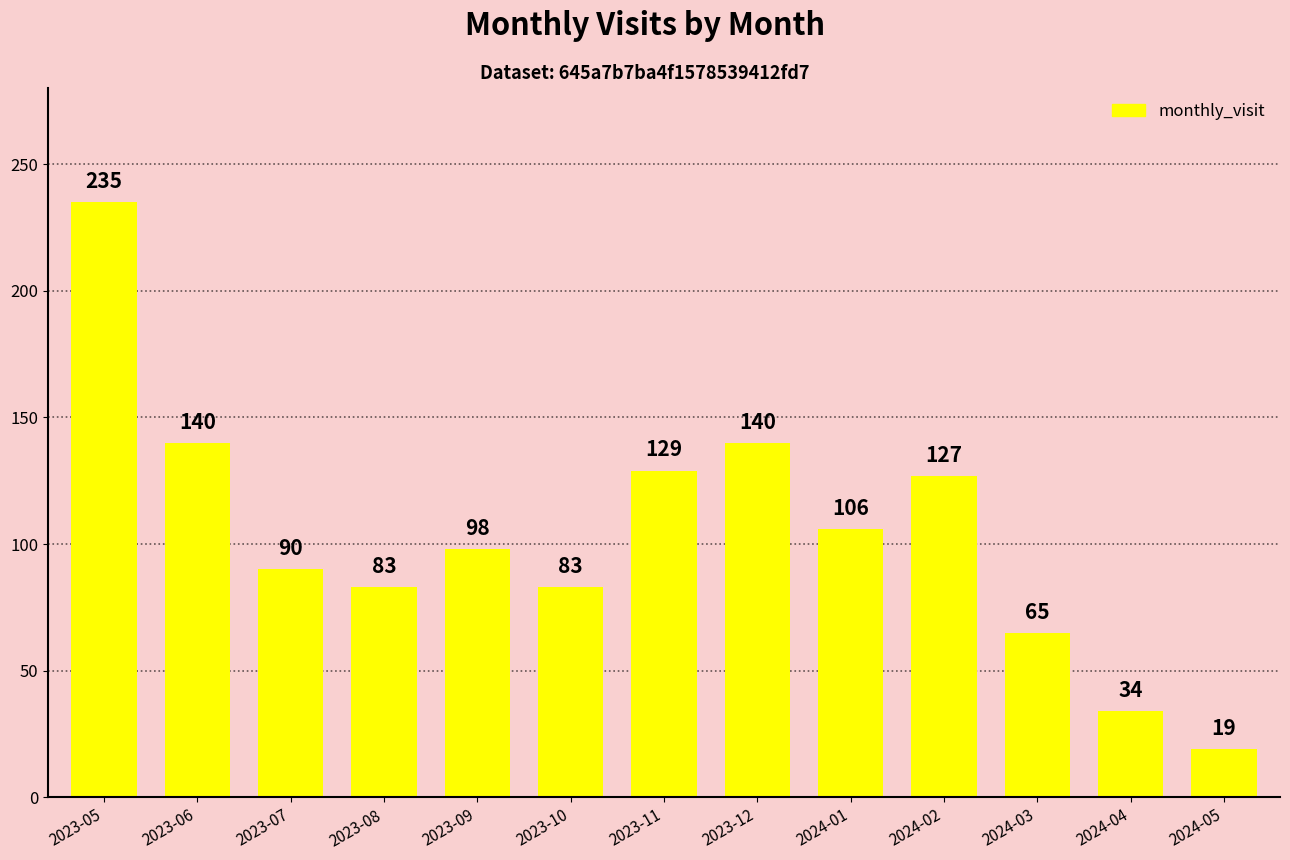

True or false: the data shows 65 at 2024-03.

True